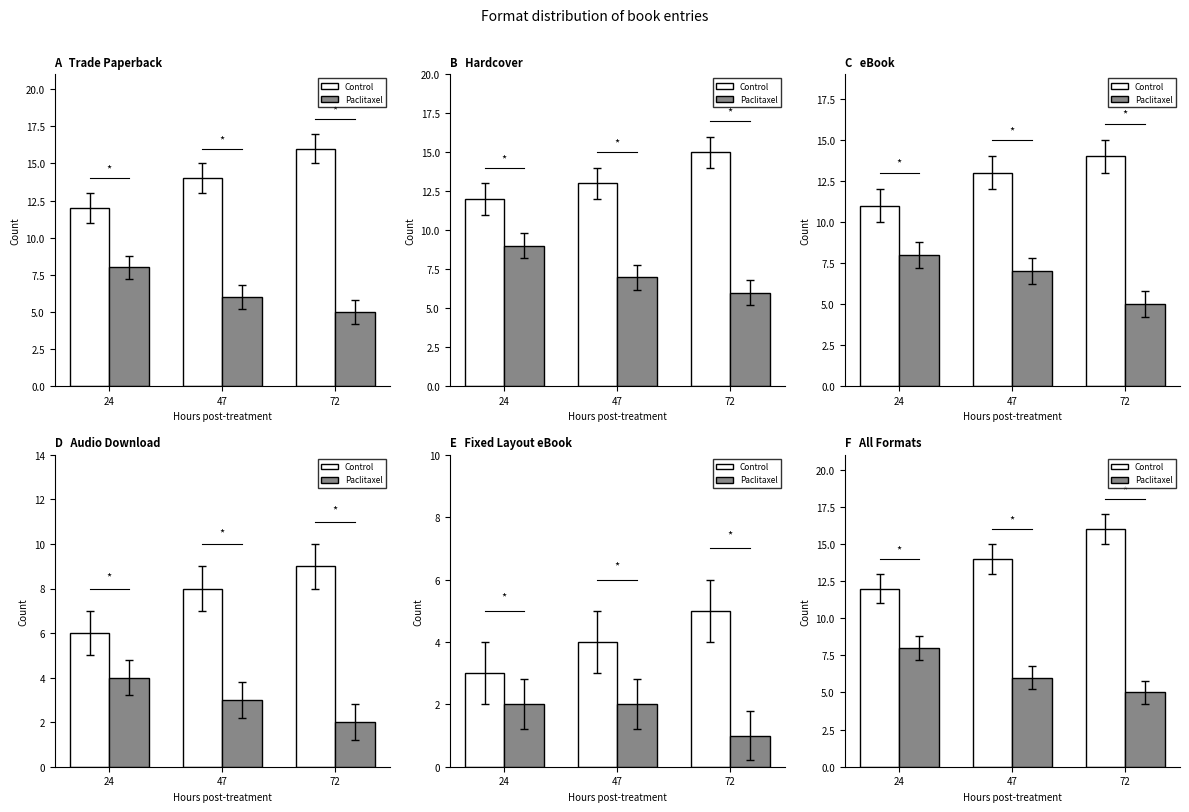

How many data points does each series have?

3